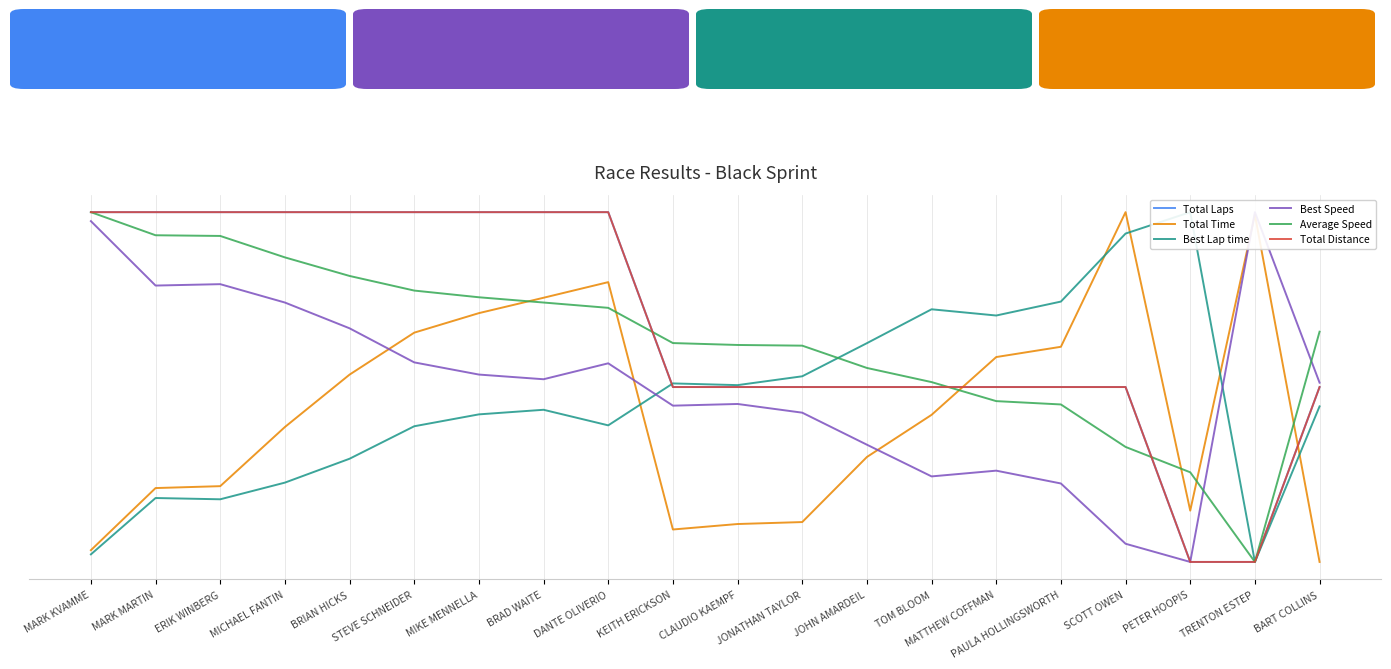

Reading left to right, list all the values displayed in this chart.

Total Laps: MARK KVAMME=1.0	MARK MARTIN=1.0	ERIK WINBERG=1.0	MICHAEL FANTIN=1.0	BRIAN HICKS=1.0	STEVE SCHNEIDER=1.0	MIKE MENNELLA=1.0	BRAD WAITE=1.0	DANTE OLIVERIO=1.0	KEITH ERICKSON=0.5	CLAUDIO KAEMPF=0.5	JONATHAN TAYLOR=0.5	JOHN AMARDEIL=0.5	TOM BLOOM=0.5	MATTHEW COFFMAN=0.5	PAULA HOLLINGSWORTH=0.5	SCOTT OWEN=0.5	PETER HOOPIS=0.0	TRENTON ESTEP=0.0	BART COLLINS=0.5
Total Time: MARK KVAMME=0.0	MARK MARTIN=0.2	ERIK WINBERG=0.2	MICHAEL FANTIN=0.4	BRIAN HICKS=0.5	STEVE SCHNEIDER=0.7	MIKE MENNELLA=0.7	BRAD WAITE=0.8	DANTE OLIVERIO=0.8	KEITH ERICKSON=0.1	CLAUDIO KAEMPF=0.1	JONATHAN TAYLOR=0.1	JOHN AMARDEIL=0.3	TOM BLOOM=0.4	MATTHEW COFFMAN=0.6	PAULA HOLLINGSWORTH=0.6	SCOTT OWEN=1.0	PETER HOOPIS=0.1	TRENTON ESTEP=1.0	BART COLLINS=0.0
Best Lap time: MARK KVAMME=0.0	MARK MARTIN=0.2	ERIK WINBERG=0.2	MICHAEL FANTIN=0.2	BRIAN HICKS=0.3	STEVE SCHNEIDER=0.4	MIKE MENNELLA=0.4	BRAD WAITE=0.4	DANTE OLIVERIO=0.4	KEITH ERICKSON=0.5	CLAUDIO KAEMPF=0.5	JONATHAN TAYLOR=0.5	JOHN AMARDEIL=0.6	TOM BLOOM=0.7	MATTHEW COFFMAN=0.7	PAULA HOLLINGSWORTH=0.7	SCOTT OWEN=0.9	PETER HOOPIS=1.0	TRENTON ESTEP=0.0	BART COLLINS=0.4
Best Speed: MARK KVAMME=1.0	MARK MARTIN=0.8	ERIK WINBERG=0.8	MICHAEL FANTIN=0.7	BRIAN HICKS=0.7	STEVE SCHNEIDER=0.6	MIKE MENNELLA=0.5	BRAD WAITE=0.5	DANTE OLIVERIO=0.6	KEITH ERICKSON=0.4	CLAUDIO KAEMPF=0.5	JONATHAN TAYLOR=0.4	JOHN AMARDEIL=0.3	TOM BLOOM=0.2	MATTHEW COFFMAN=0.3	PAULA HOLLINGSWORTH=0.2	SCOTT OWEN=0.1	PETER HOOPIS=0.0	TRENTON ESTEP=1.0	BART COLLINS=0.5
Average Speed: MARK KVAMME=1.0	MARK MARTIN=0.9	ERIK WINBERG=0.9	MICHAEL FANTIN=0.9	BRIAN HICKS=0.8	STEVE SCHNEIDER=0.8	MIKE MENNELLA=0.8	BRAD WAITE=0.7	DANTE OLIVERIO=0.7	KEITH ERICKSON=0.6	CLAUDIO KAEMPF=0.6	JONATHAN TAYLOR=0.6	JOHN AMARDEIL=0.6	TOM BLOOM=0.5	MATTHEW COFFMAN=0.5	PAULA HOLLINGSWORTH=0.5	SCOTT OWEN=0.3	PETER HOOPIS=0.3	TRENTON ESTEP=0.0	BART COLLINS=0.7
Total Distance: MARK KVAMME=1.0	MARK MARTIN=1.0	ERIK WINBERG=1.0	MICHAEL FANTIN=1.0	BRIAN HICKS=1.0	STEVE SCHNEIDER=1.0	MIKE MENNELLA=1.0	BRAD WAITE=1.0	DANTE OLIVERIO=1.0	KEITH ERICKSON=0.5	CLAUDIO KAEMPF=0.5	JONATHAN TAYLOR=0.5	JOHN AMARDEIL=0.5	TOM BLOOM=0.5	MATTHEW COFFMAN=0.5	PAULA HOLLINGSWORTH=0.5	SCOTT OWEN=0.5	PETER HOOPIS=0.0	TRENTON ESTEP=0.0	BART COLLINS=0.5